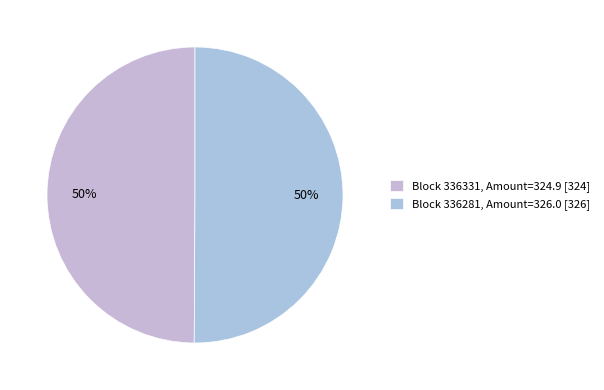

What is the largest slice in the pie chart?

336281